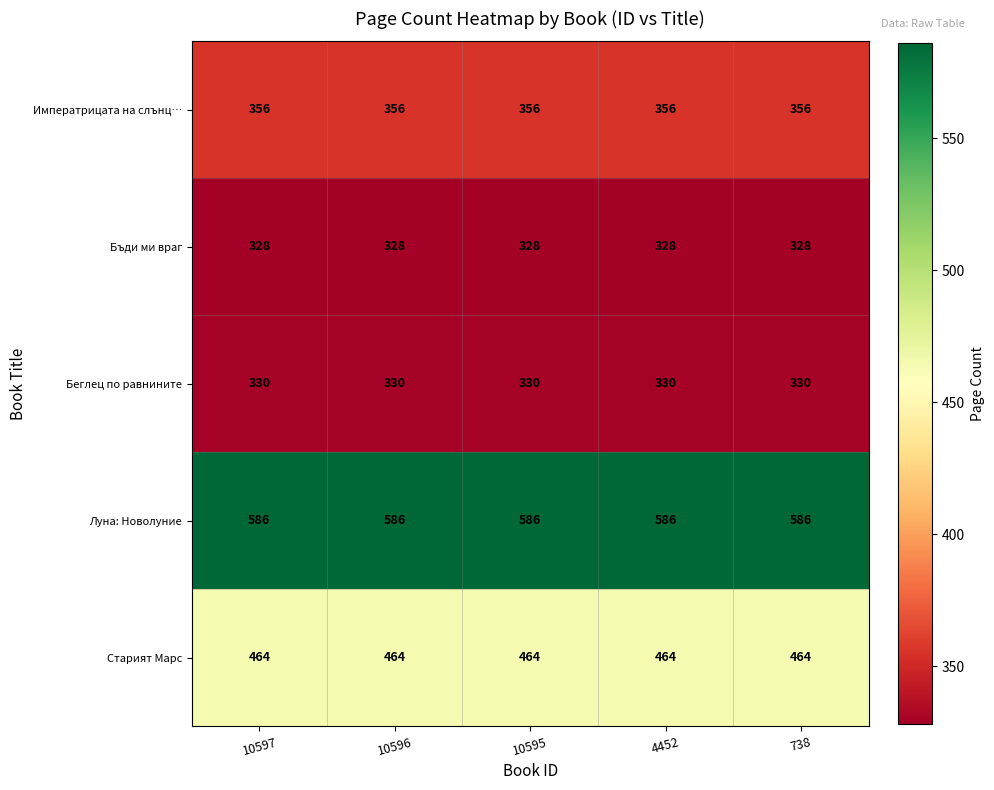

What is the spread (max minus min) of values at 10595?

258